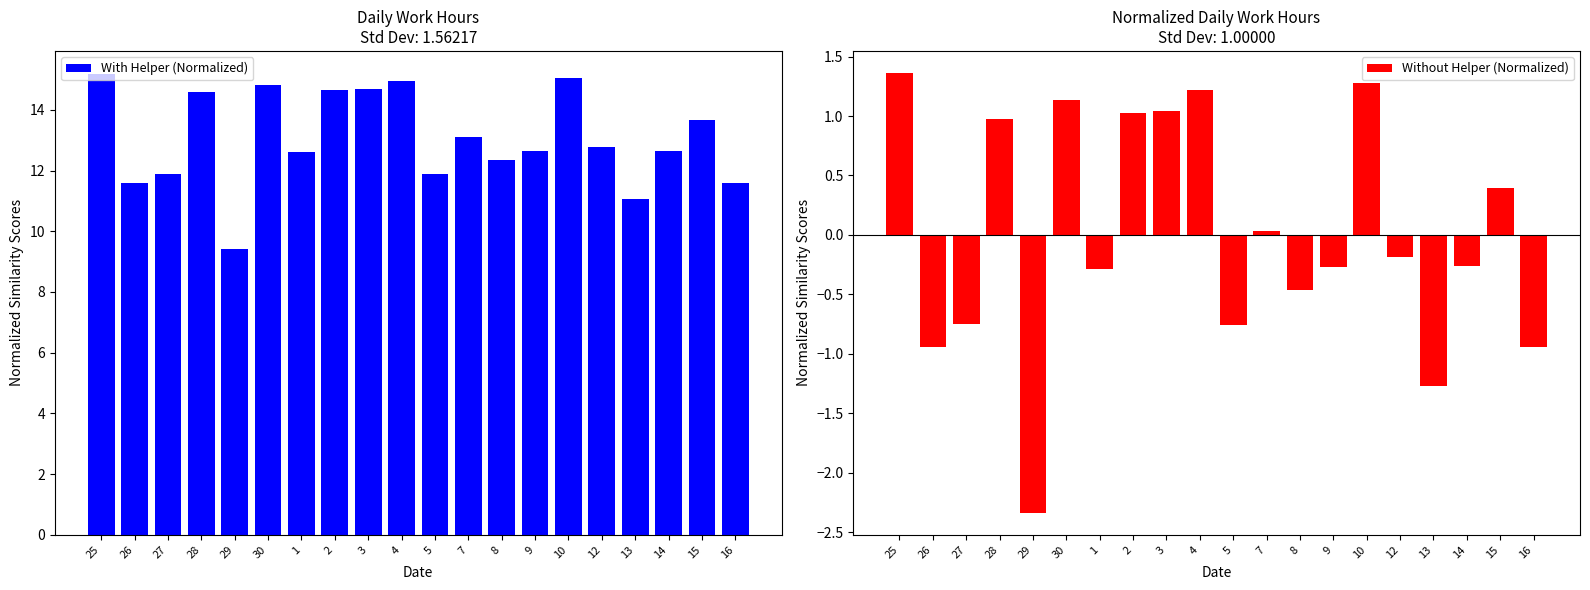

Count the number of categories in the chart.

20